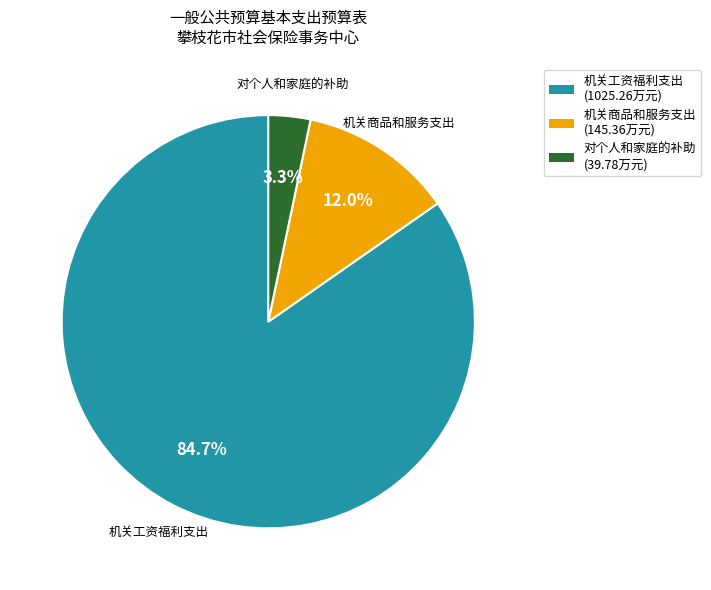

What portion of the pie excludes 机关商品和服务支出?

88.0%